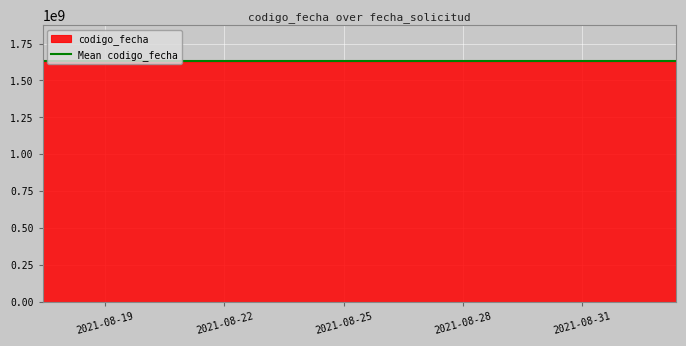

Between 2021-09-02 09:02:32 and 2021-08-31 18:08:33, which is larger?

2021-09-02 09:02:32